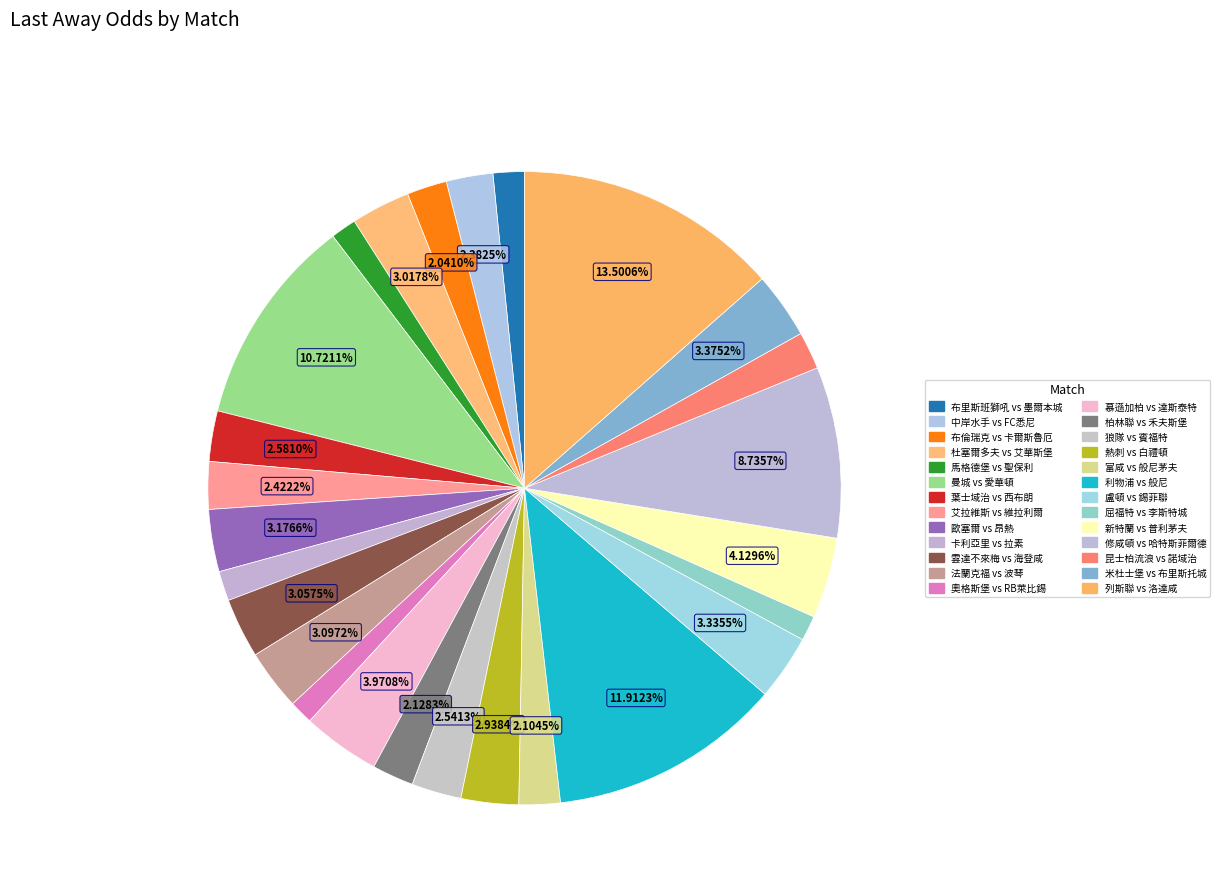

Which category has the biggest portion of the pie?

列斯聯 vs 洛達咸